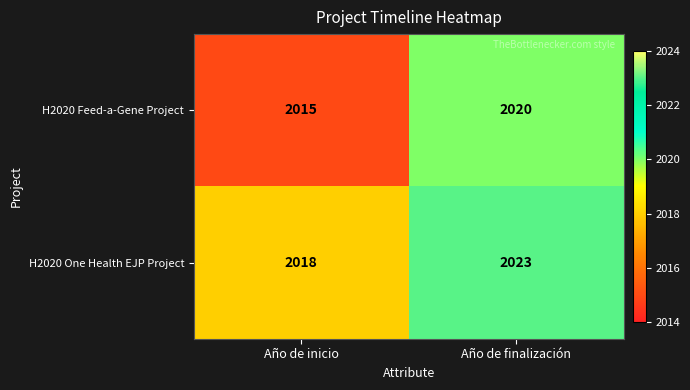

Is the value of H2020 Feed-a-Gene Project at Año de finalización greater than the value of H2020 One Health EJP Project at Año de inicio?

Yes